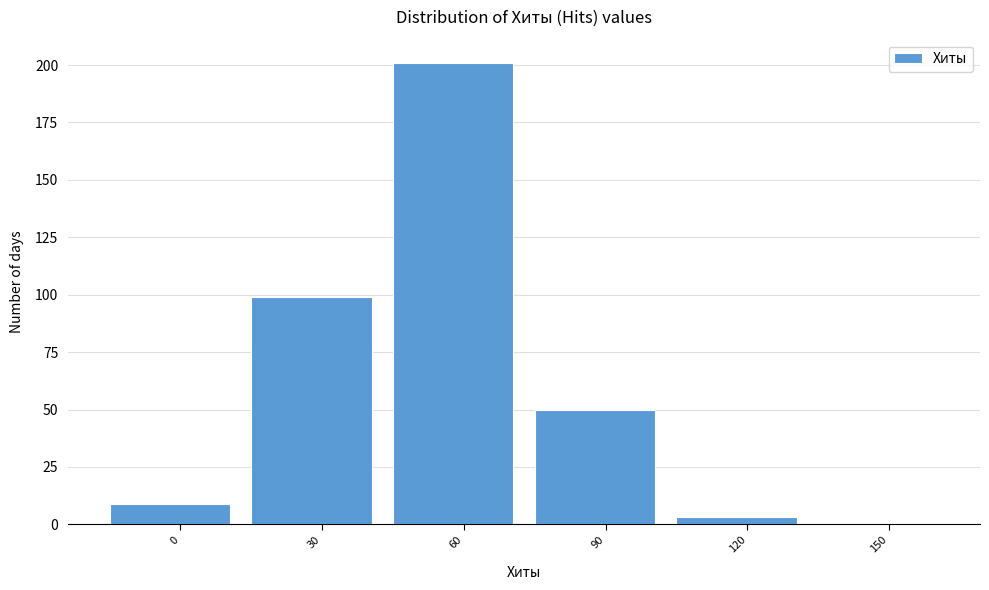

Reading right to left, extract all data points from this chart.

150=0	120=3	90=50	60=201	30=99	0=9